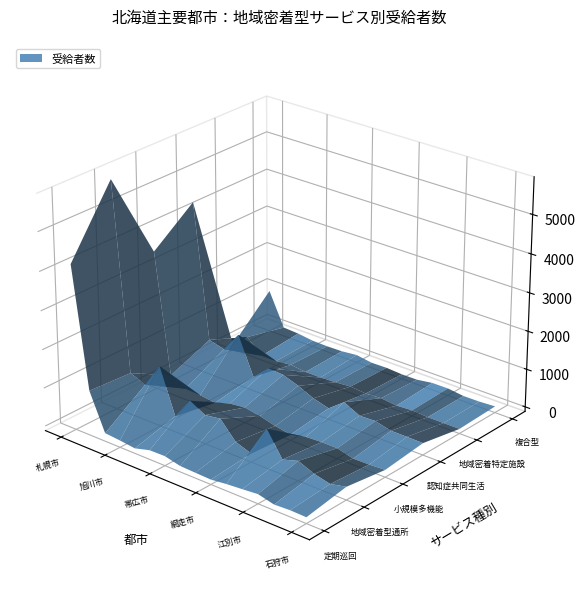

Reading left to right, transcribe all the data shown in this chart.

定期巡回: 4159	1051	93	59	11	121	128	34	19	5	54	88	126	27	49	39
地域密着型通所: 5825	976	823	1458	294	857	634	695	246	103	907	268	394	223	125	219
小規模多機能: 3512	382	171	148	98	231	281	211	103	29	127	150	149	38	45	68
認知症共同生活: 4329	809	701	1235	254	633	607	466	283	171	485	283	298	198	197	191
地域密着特定施設: 13	366	0	0	46	0	0	20	54	19	46	0	28	0	0	0
複合型: 987	114	90	38	28	37	81	18	26	0	3	65	68	17	20	44